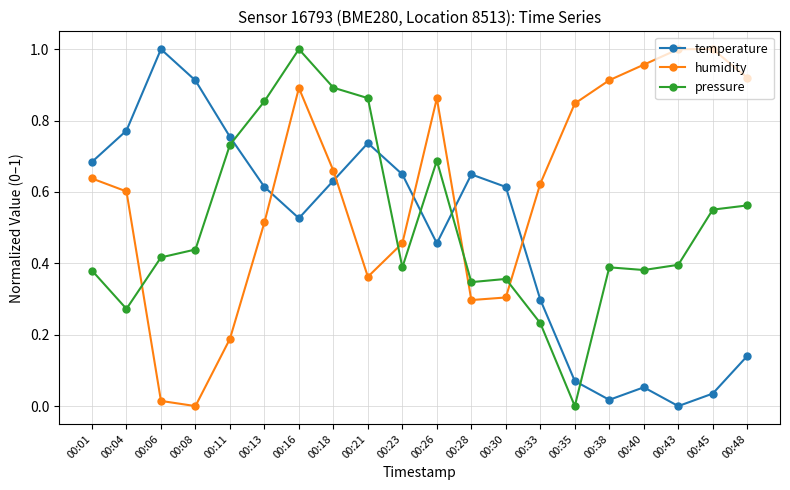

Where is the first local maximum for temperature?

00:06